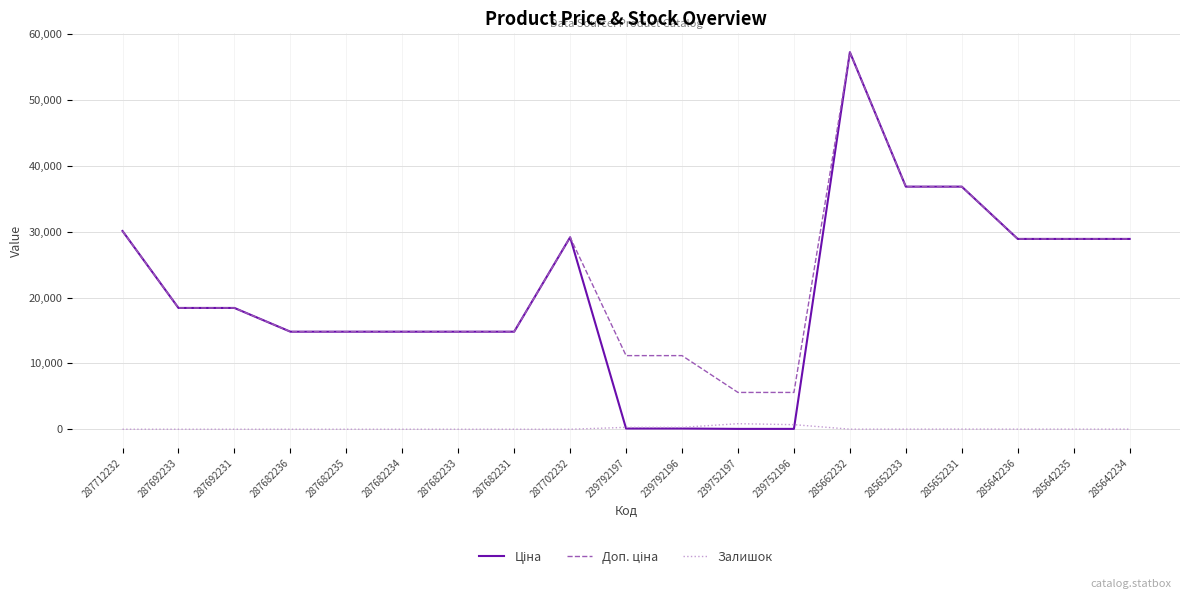

What is the spread (max minus min) of values at 287682235?

14817.6